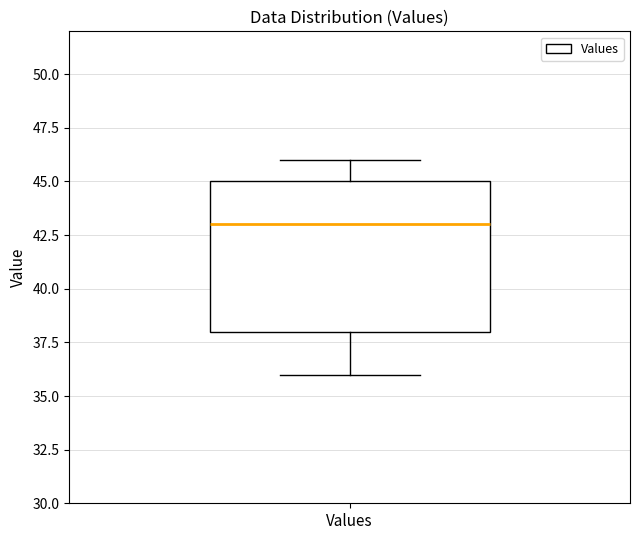

Where does the upper whisker of the box for Values end on the y-axis? The values are not printed on the chart, so give them approximately, as read against the axis.

46